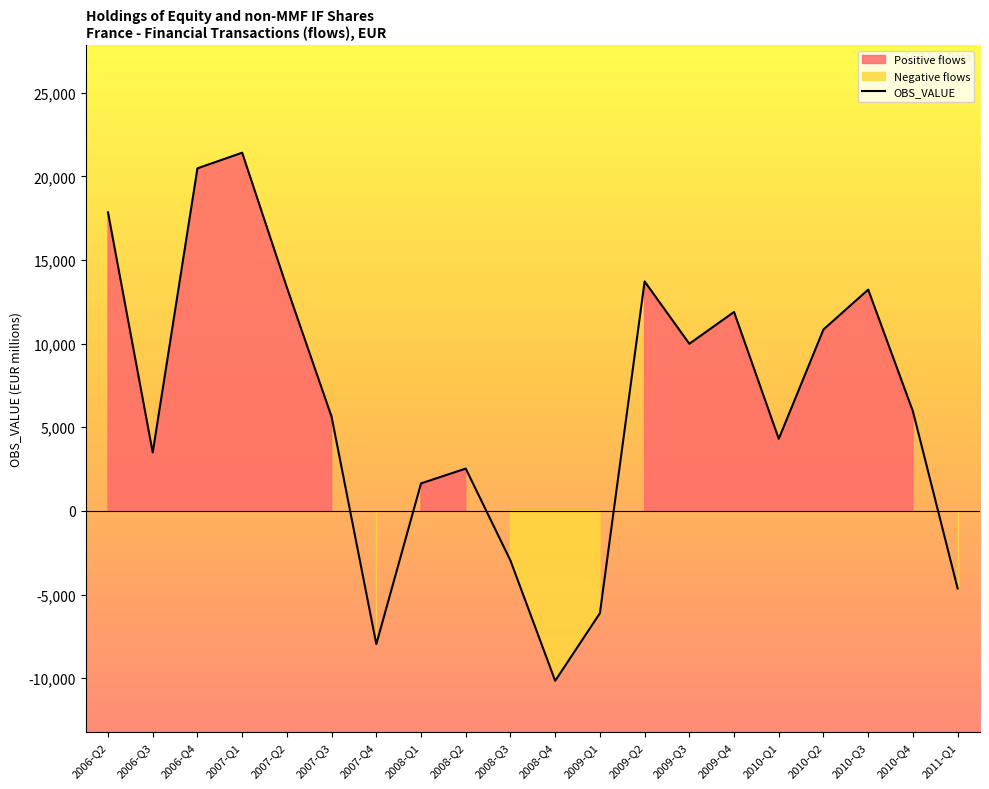

Count the number of data series in this chart.

1